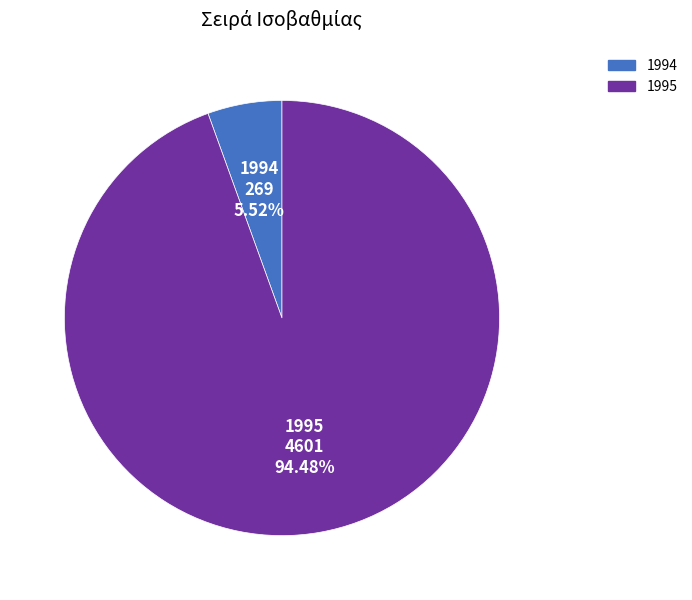

Count the number of slices in the pie.

2